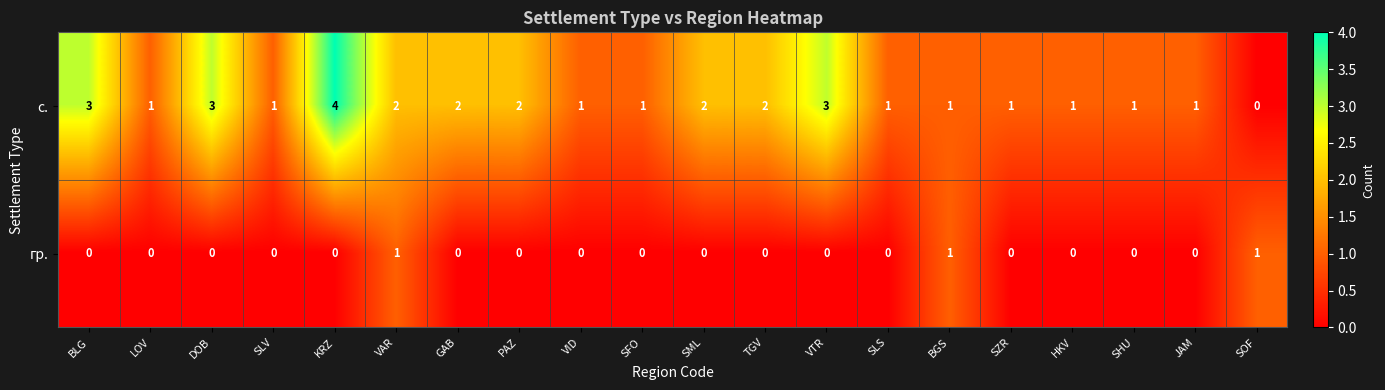

Rank the series by their average value, from highest to lowest.

с., гр.